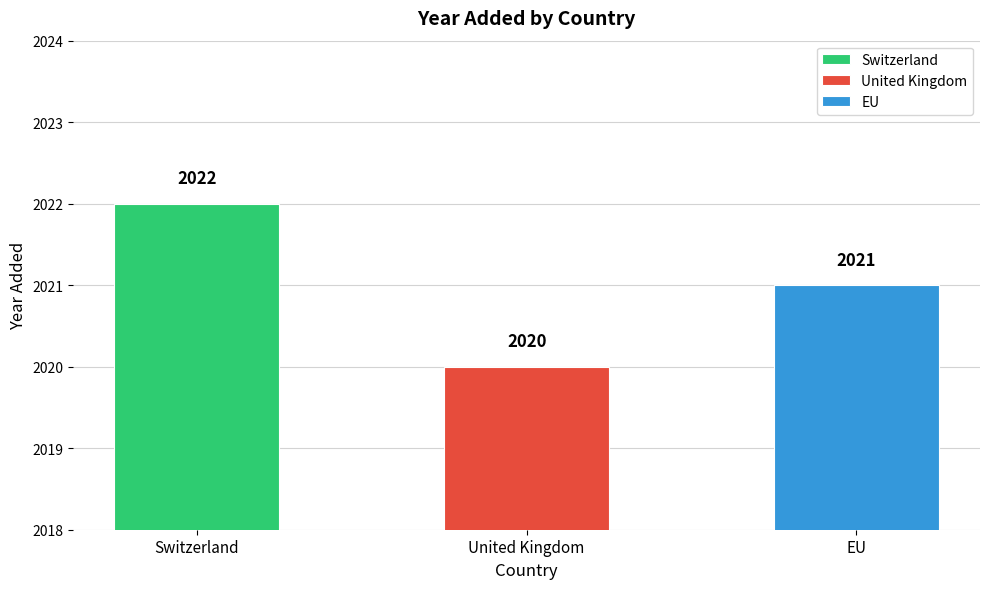

At which label is the value closest to 2021?

EU